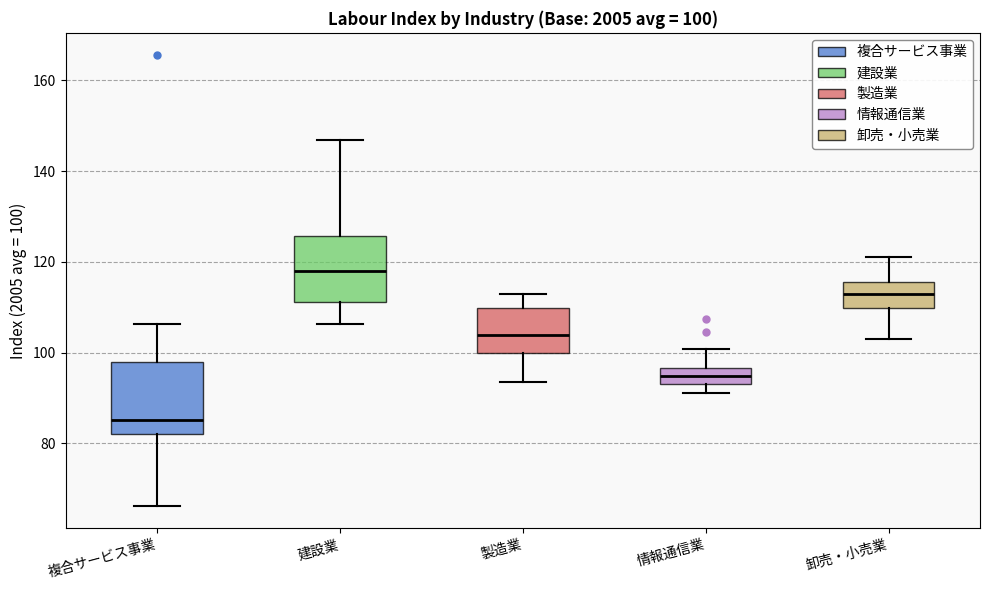

Which box has the lowest median line?

複合サービス事業